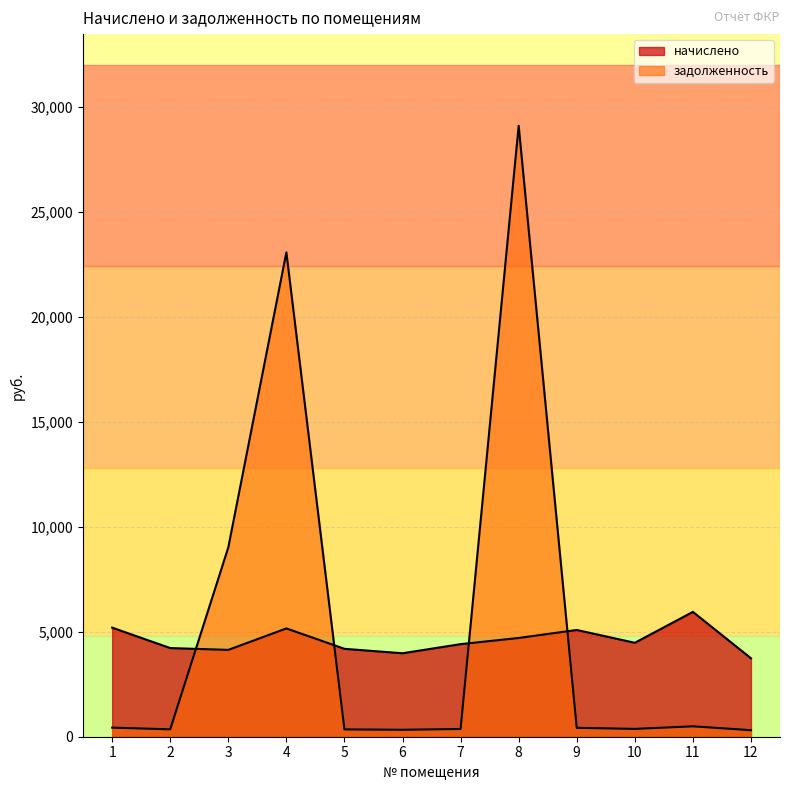

How many interior local peaks does the задолженность series have?

3